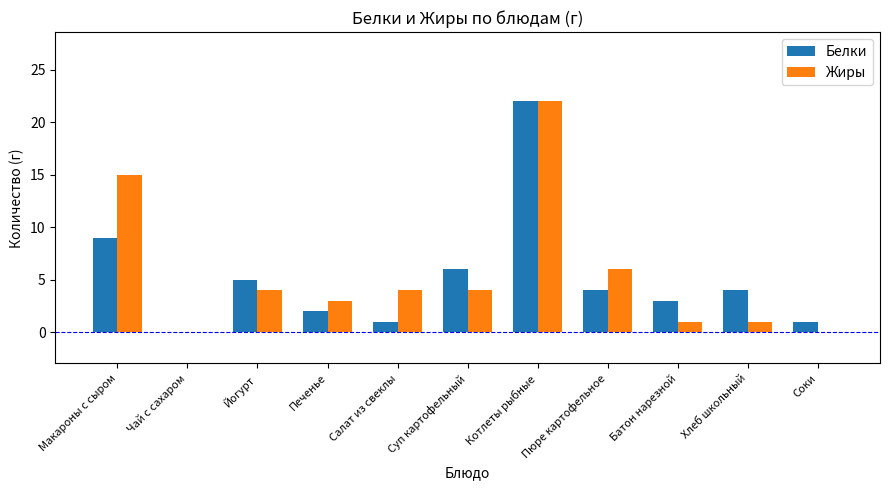

Reading right to left, what are all the values shown in this chart?

Белки: 1	4	3	4	22	6	1	2	5	0	9
Жиры: 0	1	1	6	22	4	4	3	4	0	15